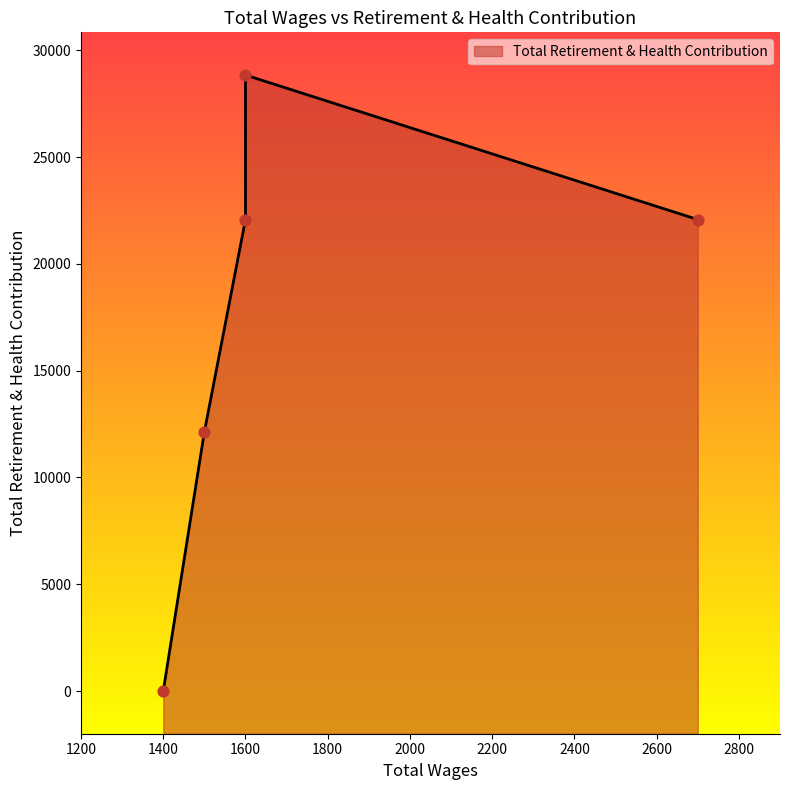

Which has a higher value, 1400.0 or 1600.0?

1600.0